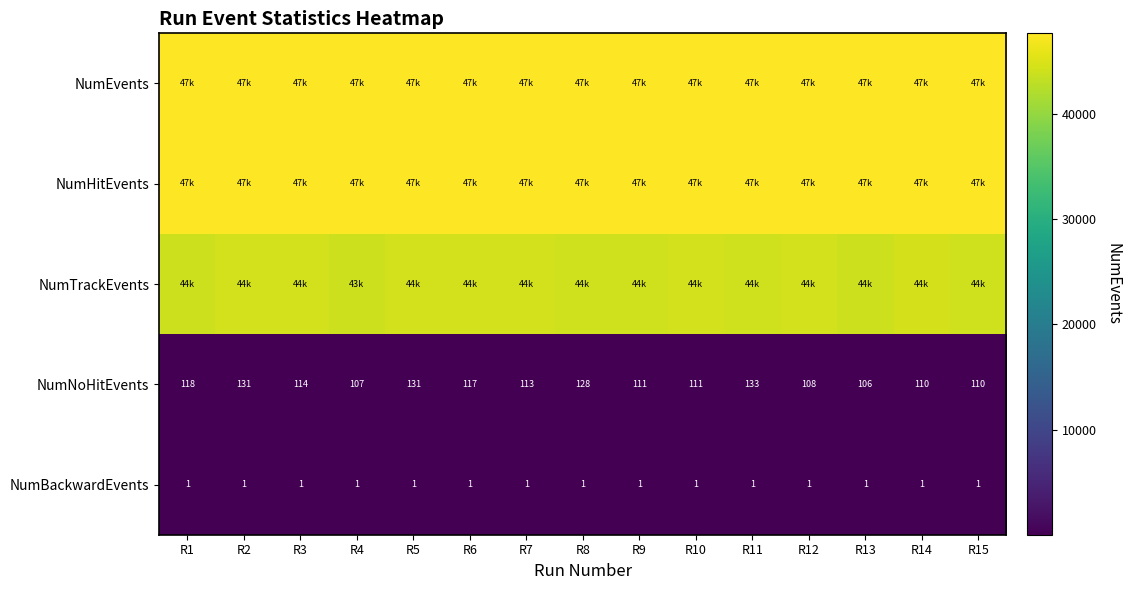

Where is NumNoHitEvents nearest to the value 119?

R1